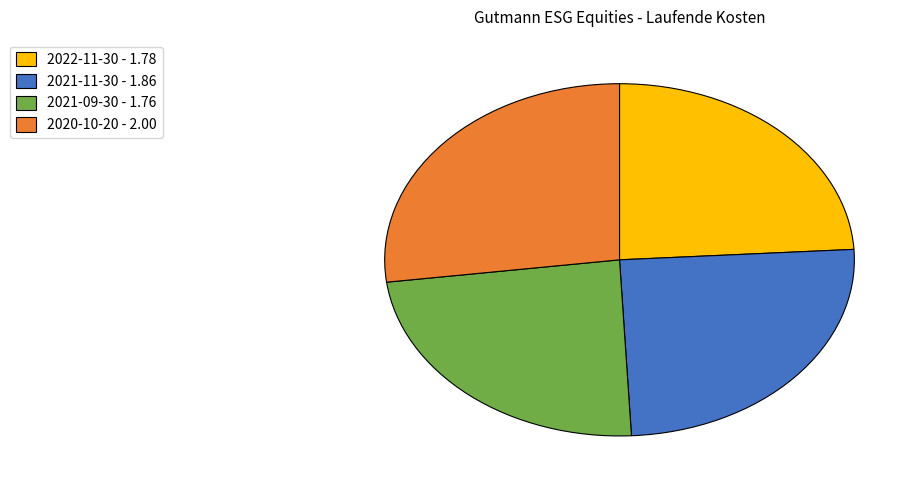

What is the ratio of the value at 2021-11-30 to the value at 2021-09-30?

1.1